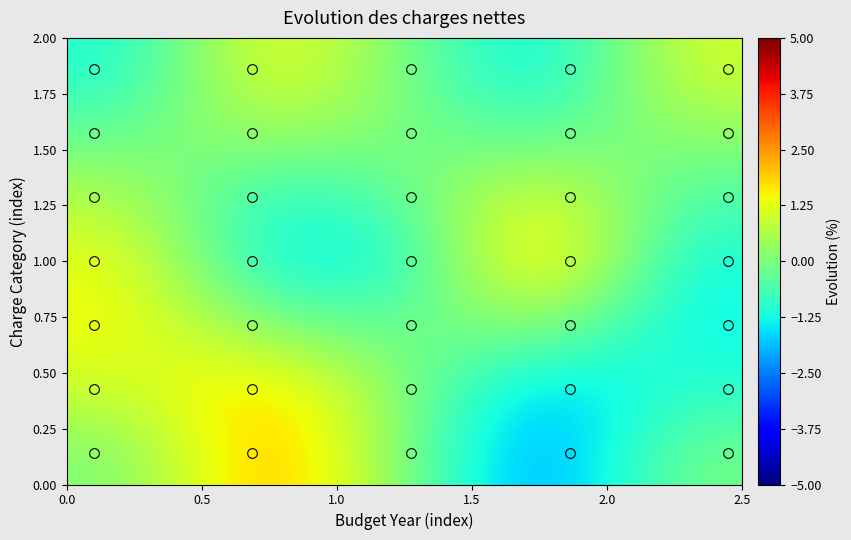

Count the number of data series in this chart.

7